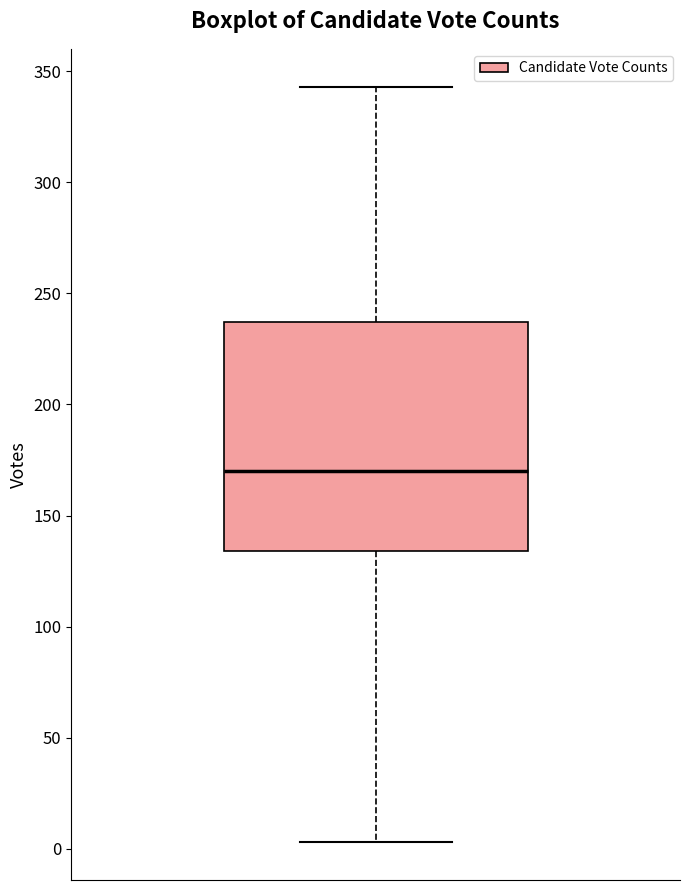

Where does the lower whisker of the box end on the y-axis? The values are not printed on the chart, so give them approximately, as read against the axis.

5